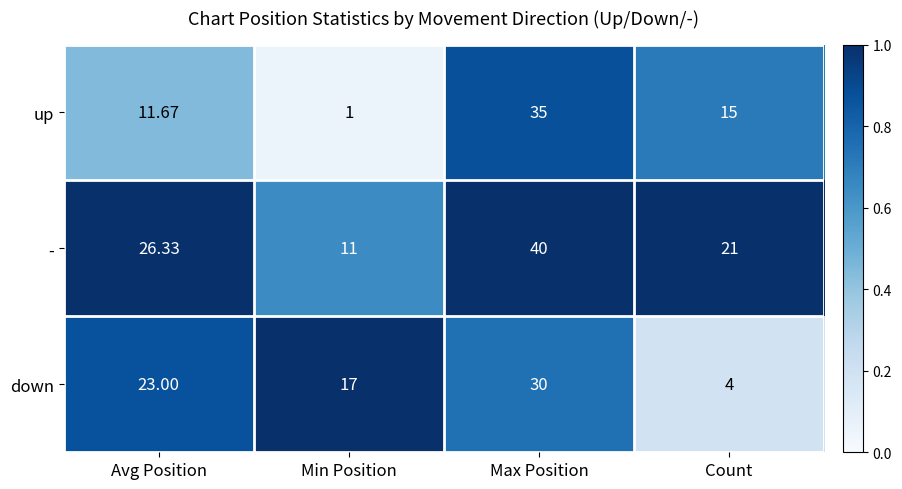

Rank the series by their maximum value, from highest to lowest.

-, up, down